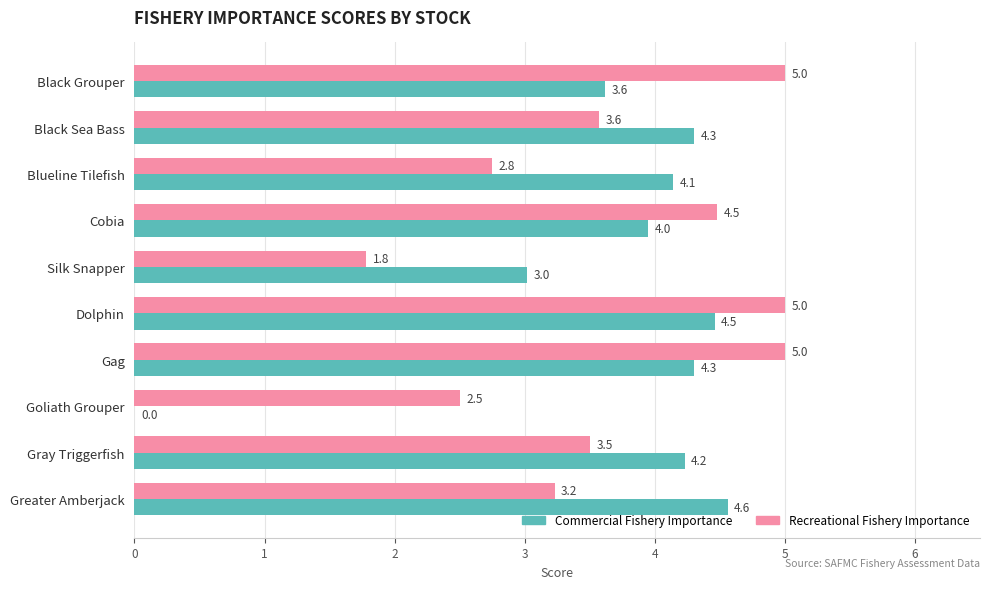

At which label is Commercial Fishery Importance closest to 2?

Silk Snapper